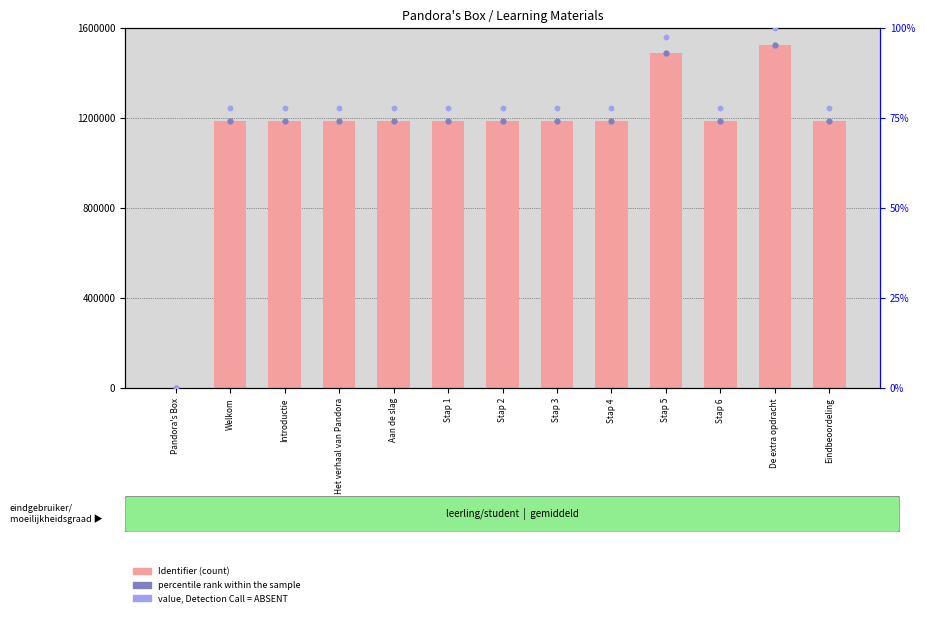

Which series has the largest Y range (max minus min)?

Identifier (count)